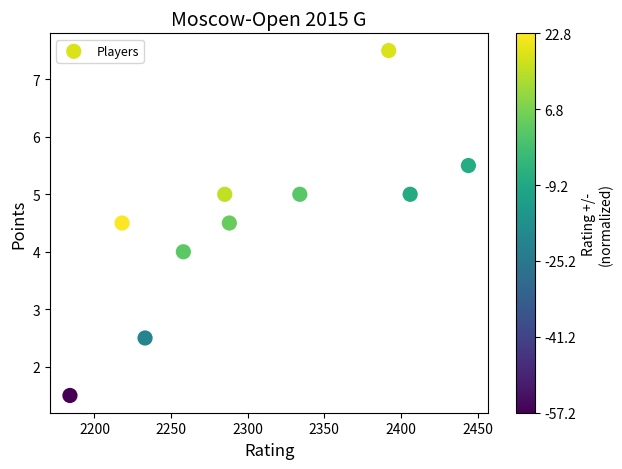

What is the range of X values (max minus min)?

260.0